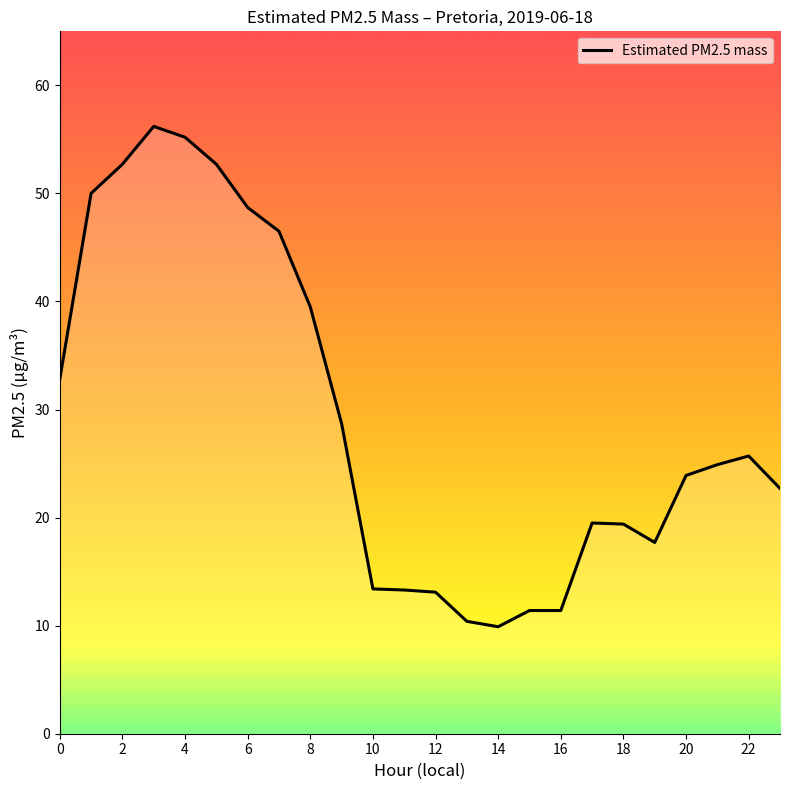

What is the difference between the maximum and minimum values?

46.3